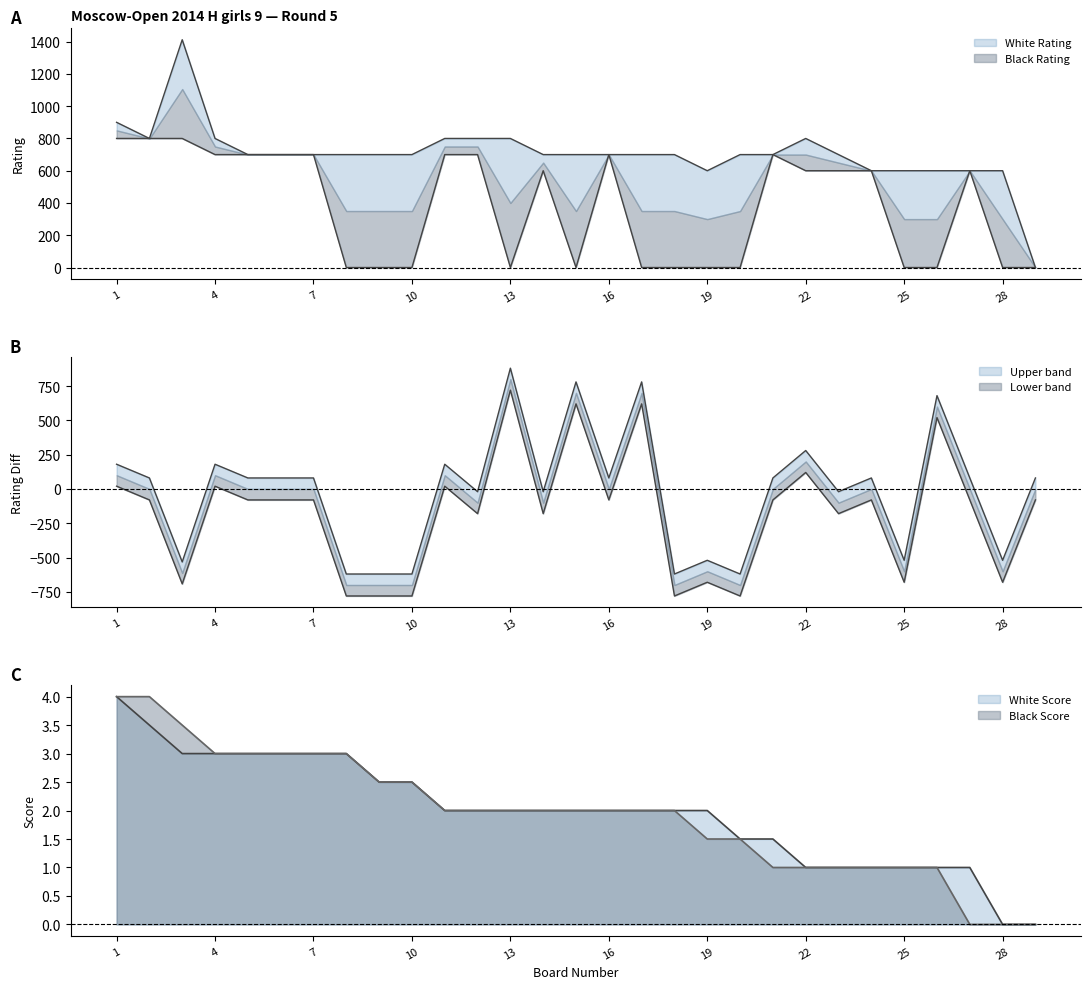

Is the value of White Score at 16 greater than the value of Black Score at 19?

Yes